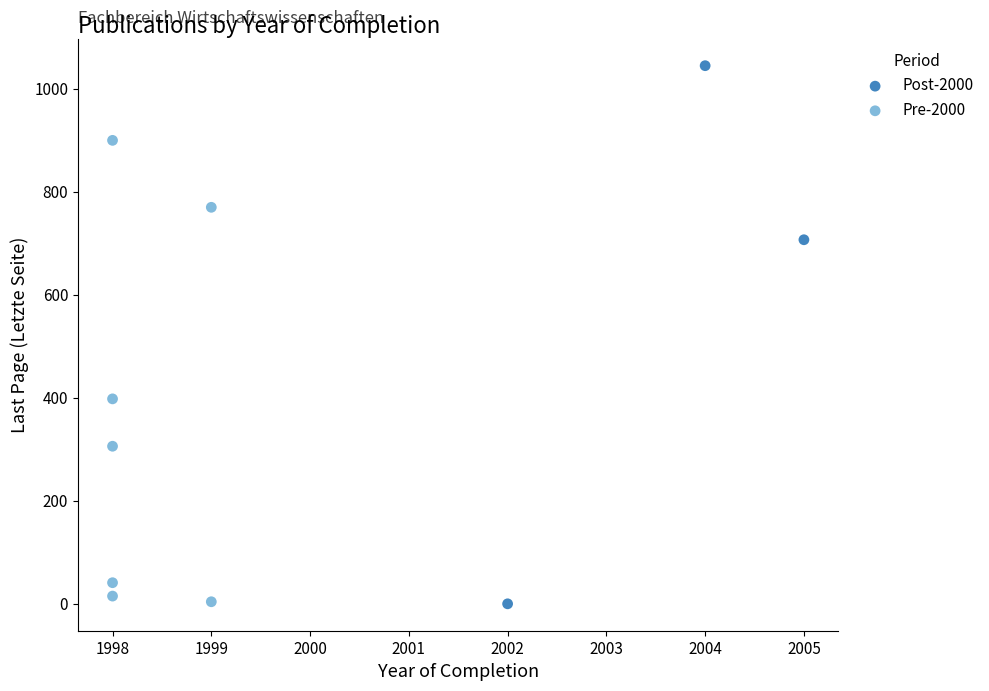

Which series has the widest spread of Y values?

Post-2000